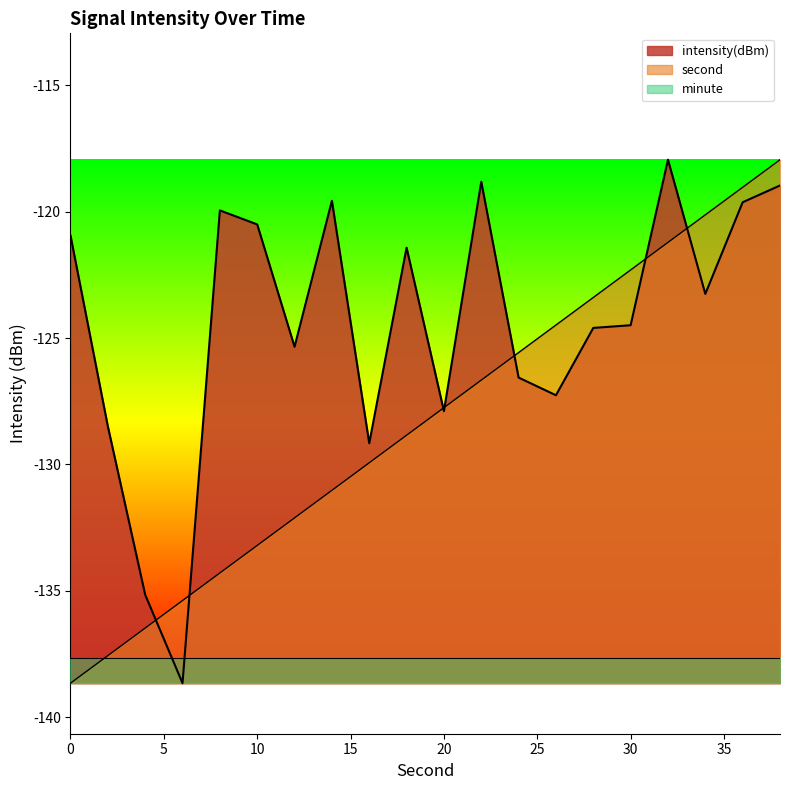

True or false: second has more than 0 points higher than both neighbors.

False